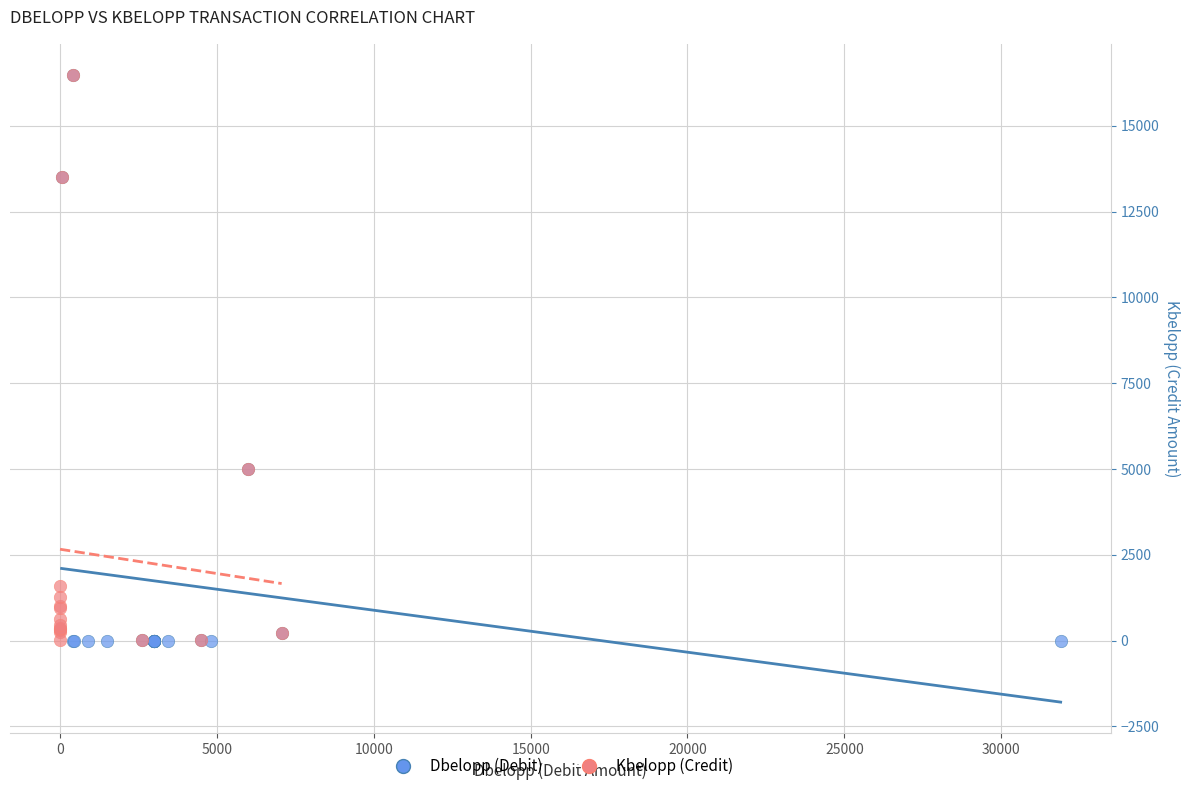

Which series has the widest spread of Y values?

Dbelopp (Debit)